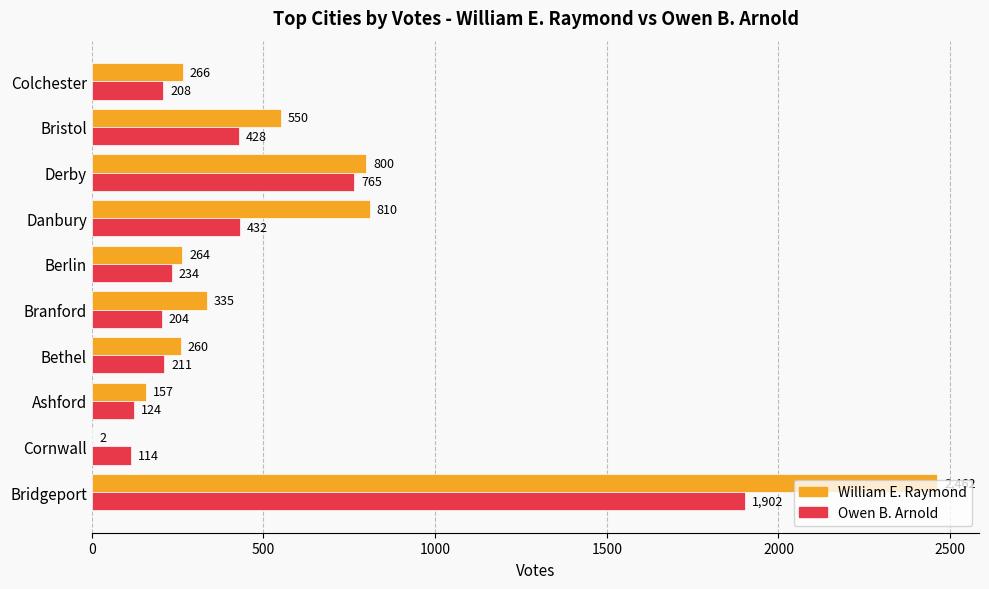

What is the total value across all series at Derby?

1565